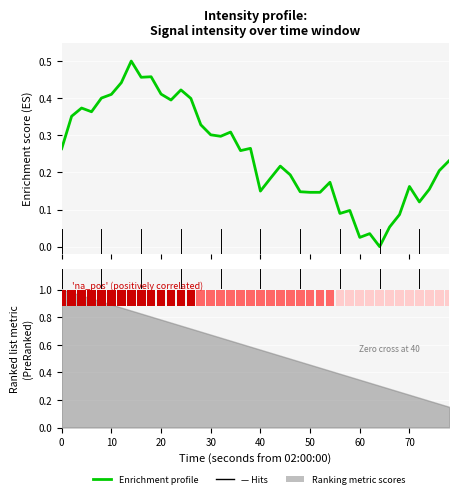

How many values exceed 0?

39